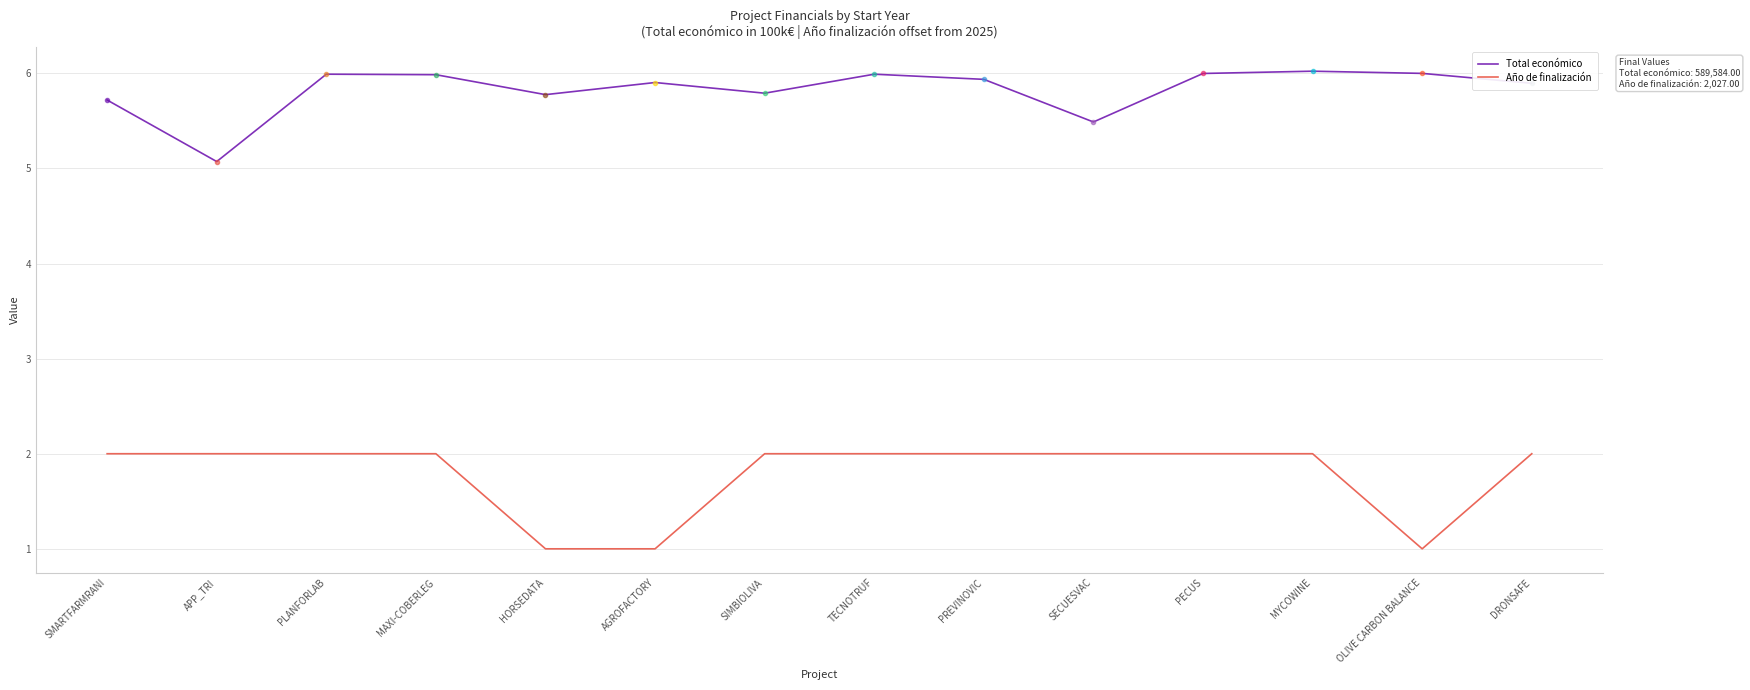

What is the difference between the maximum and minimum values in the Año de finalización series?

1.0